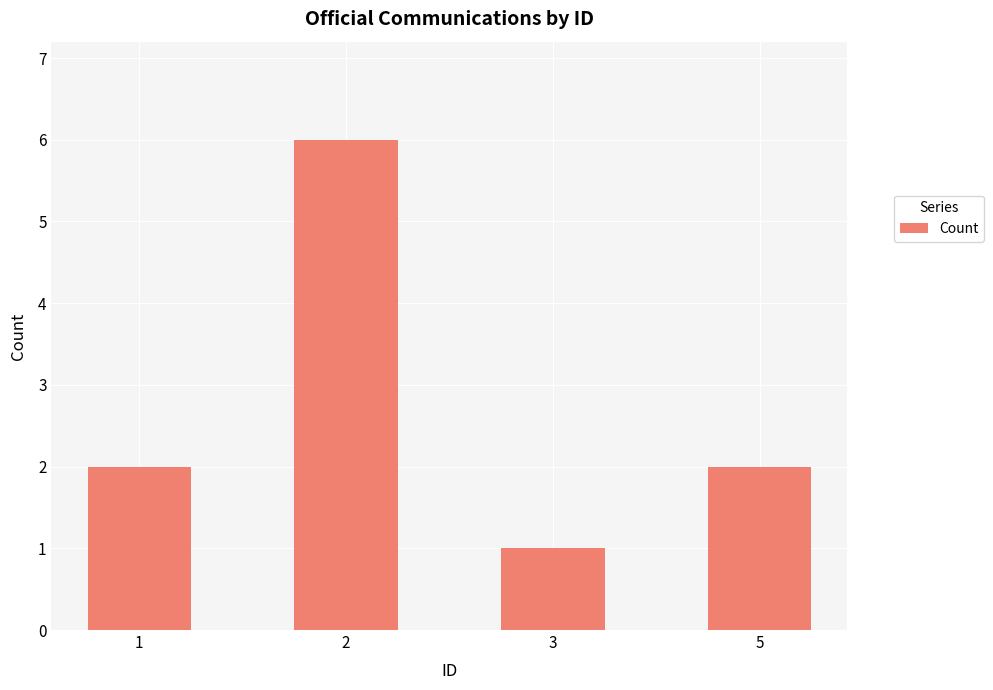

What value does the data have at 3?

1